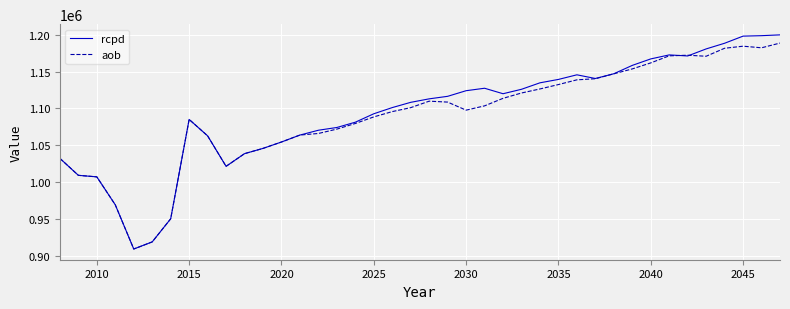

What is the highest value of the rcpd series?

1199697.4